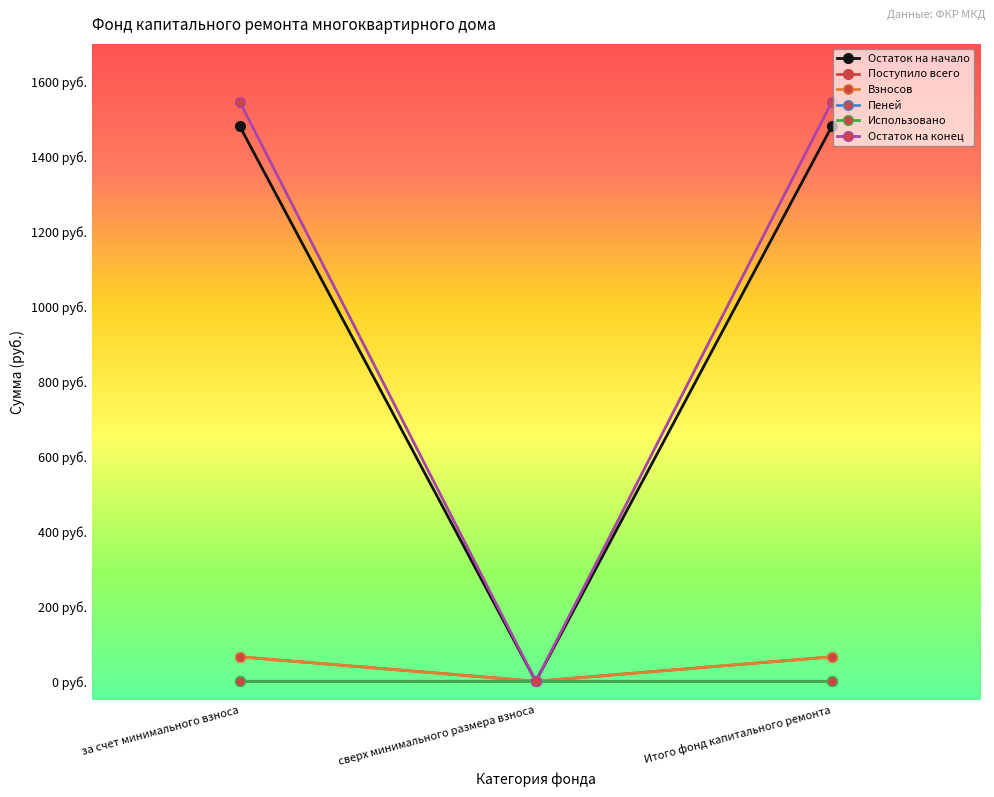

Does the chart have visible grid lines?

No